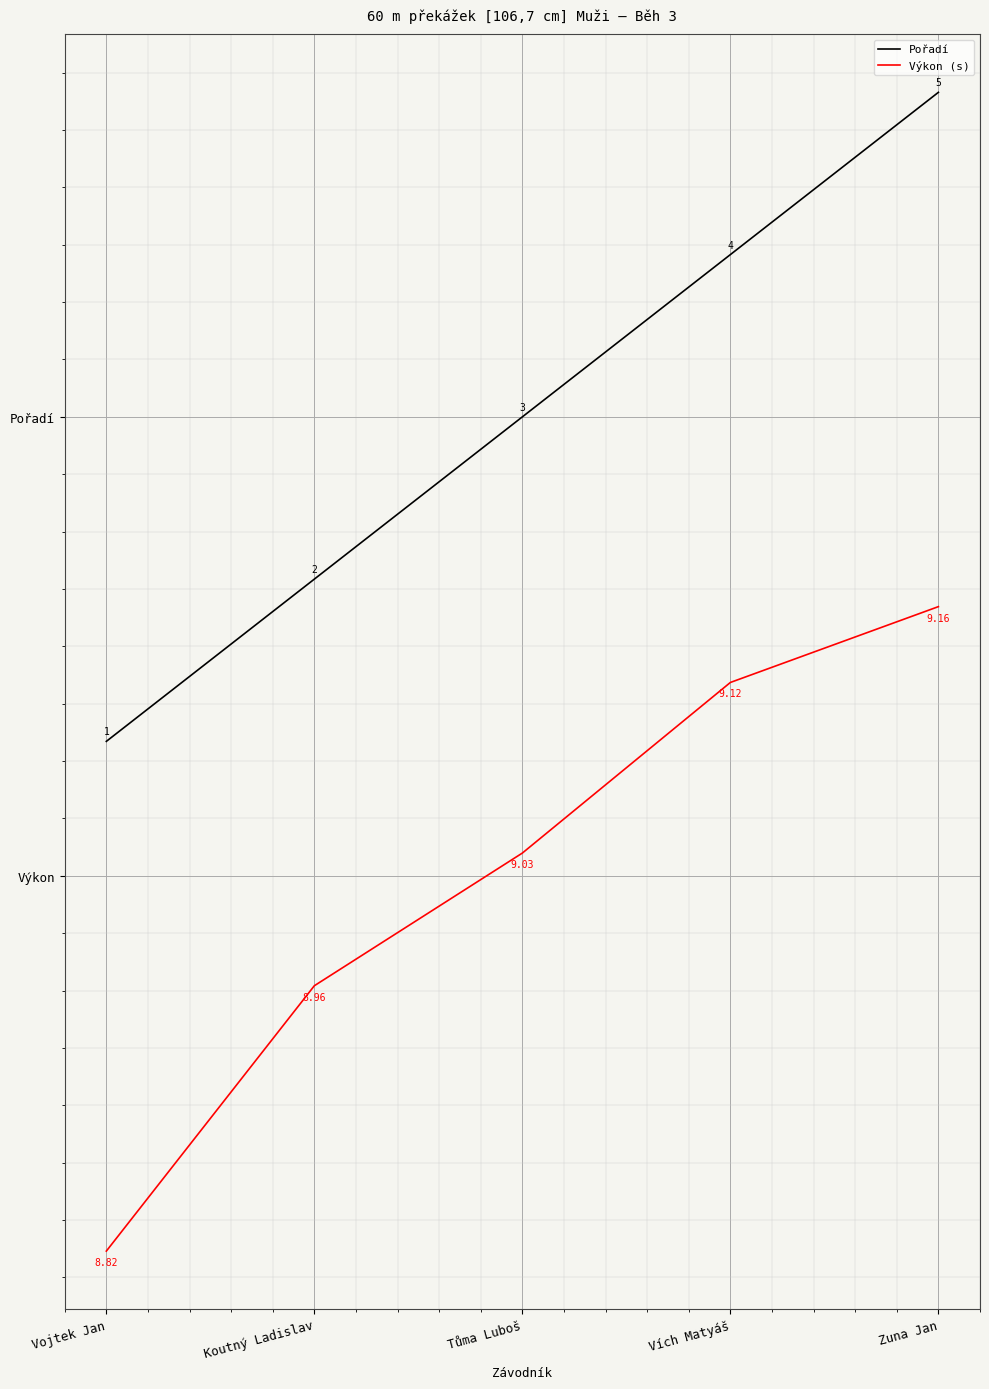

What are all the series names shown in the legend?

Pořadí, Výkon (s)